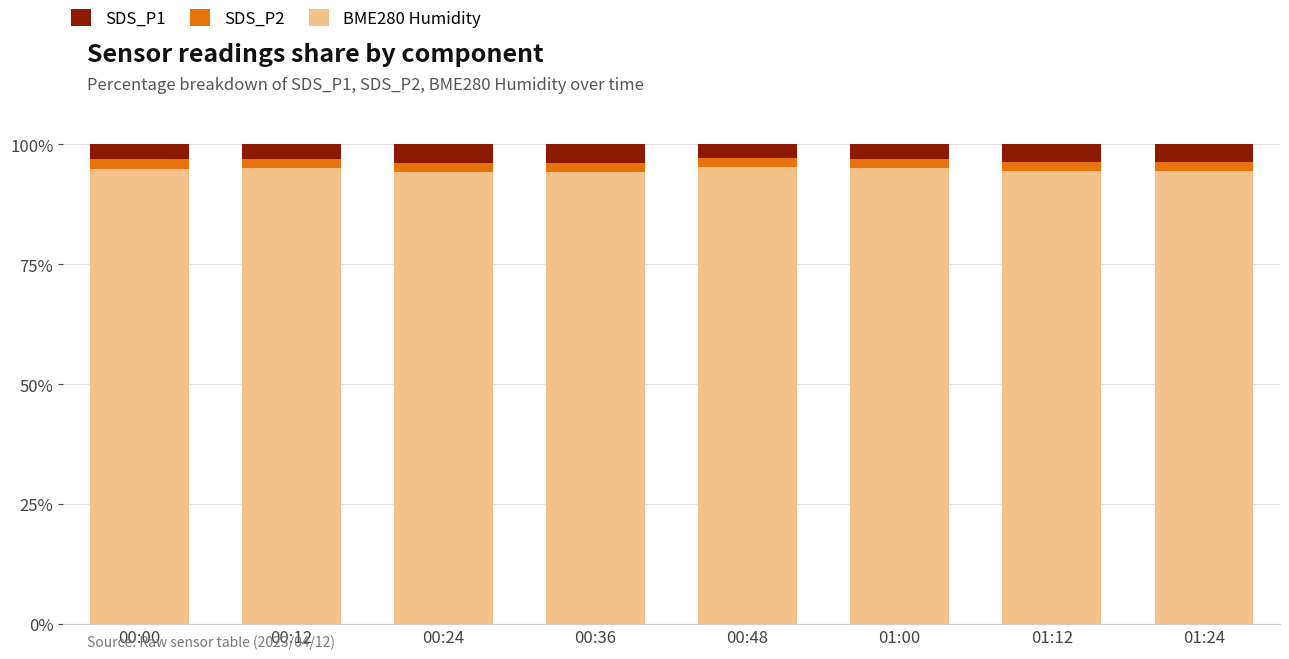

Is it true that BME280 Humidity equals 94.9 at 00:00?

True